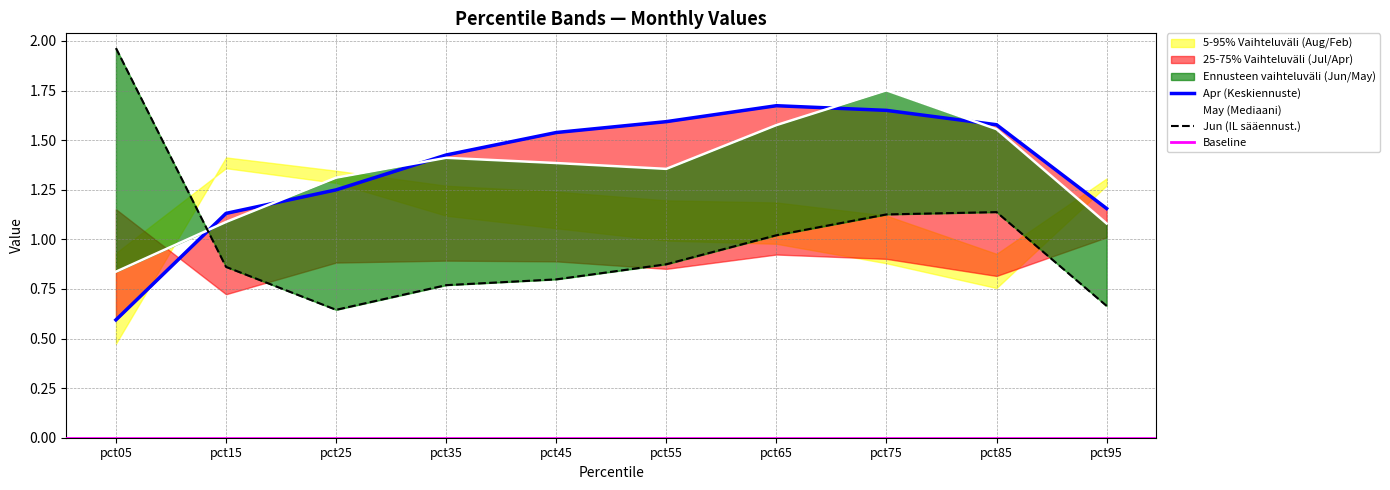

List the labels in order of Jun value, largest first.

pct05, pct85, pct75, pct65, pct55, pct15, pct45, pct35, pct95, pct25